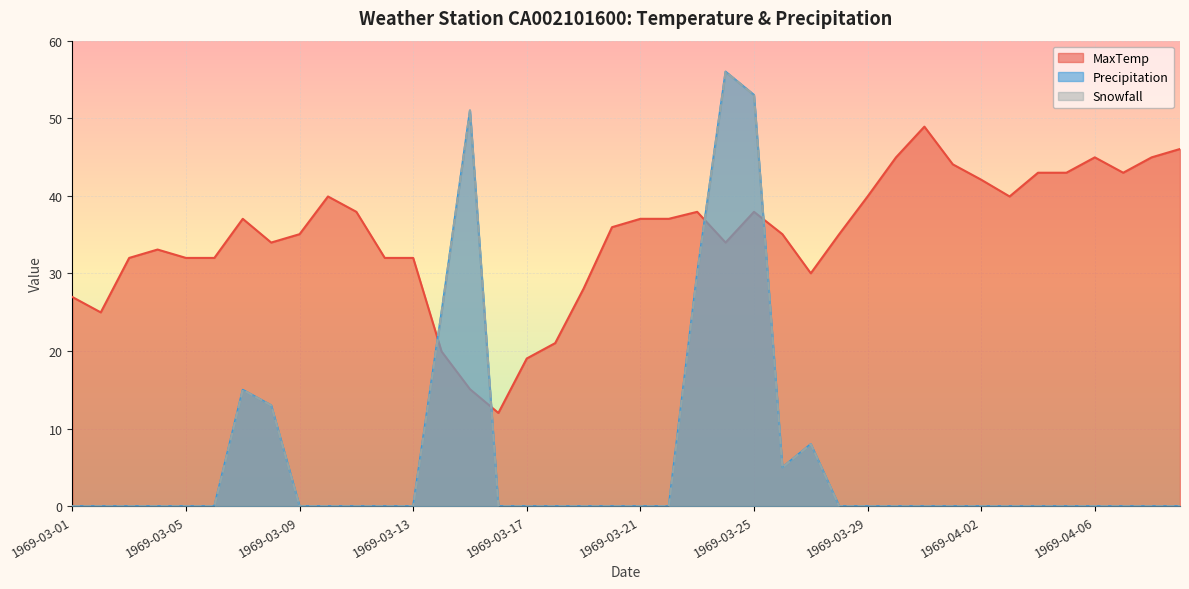

List the series in order of their peak value, highest first.

Precipitation, Snowfall, MaxTemp